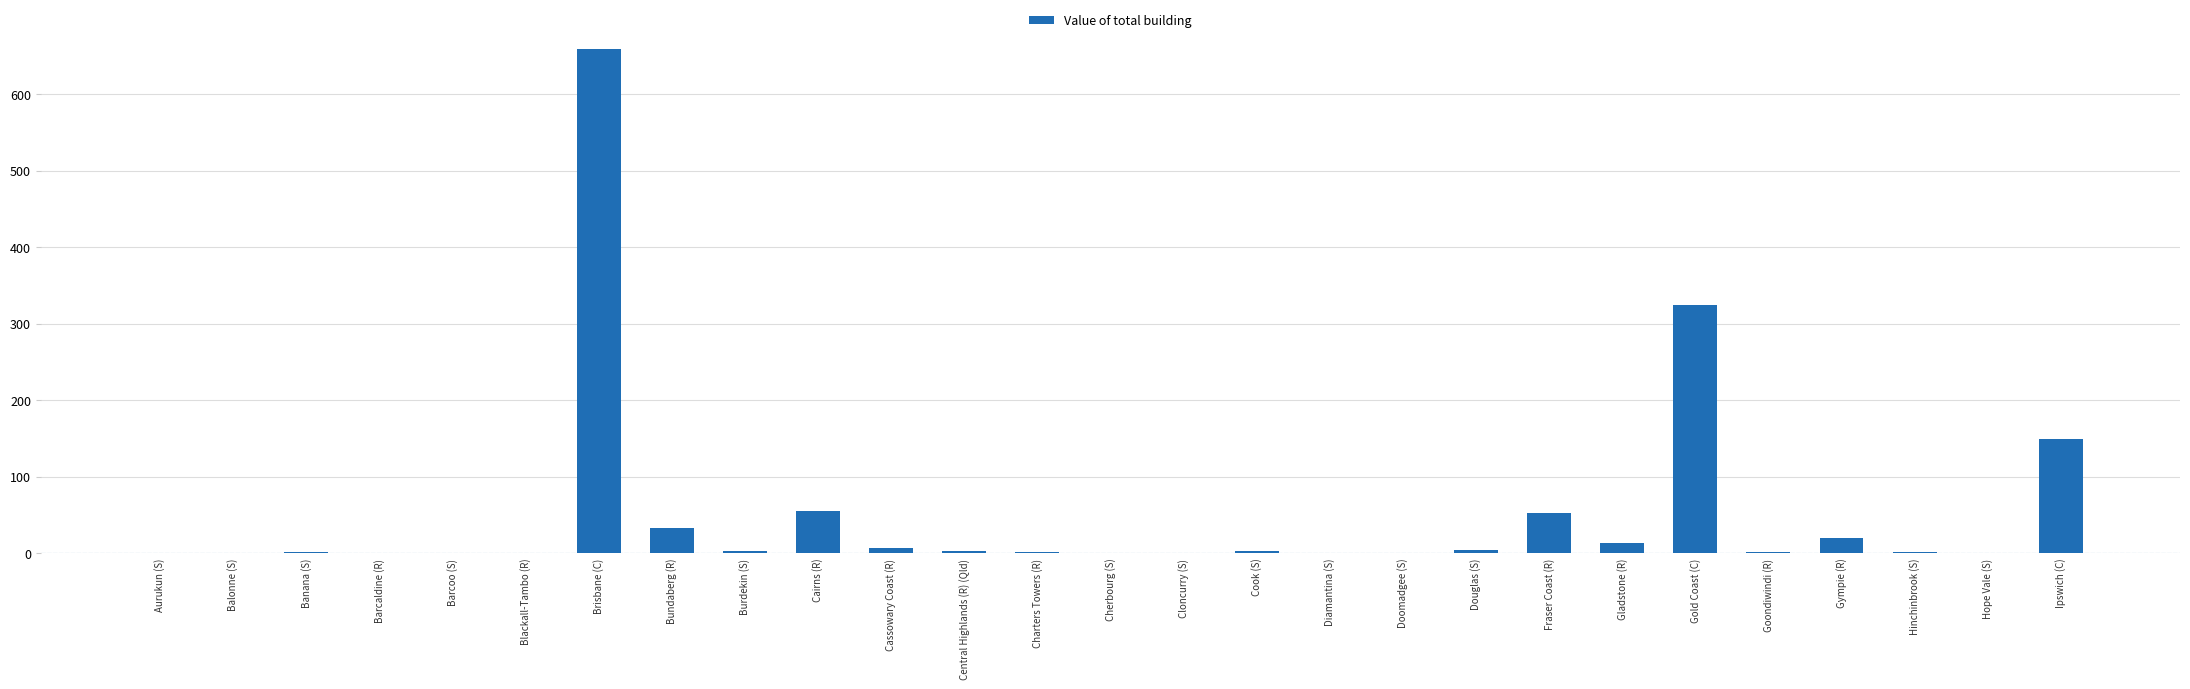

Between Fraser Coast (R) and Cherbourg (S), which is larger?

Fraser Coast (R)